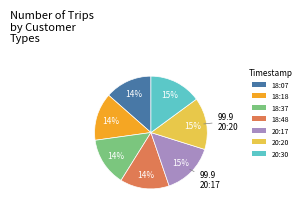

Approximately how many times larger is the value at 18:48 compared to 18:37?

1.0